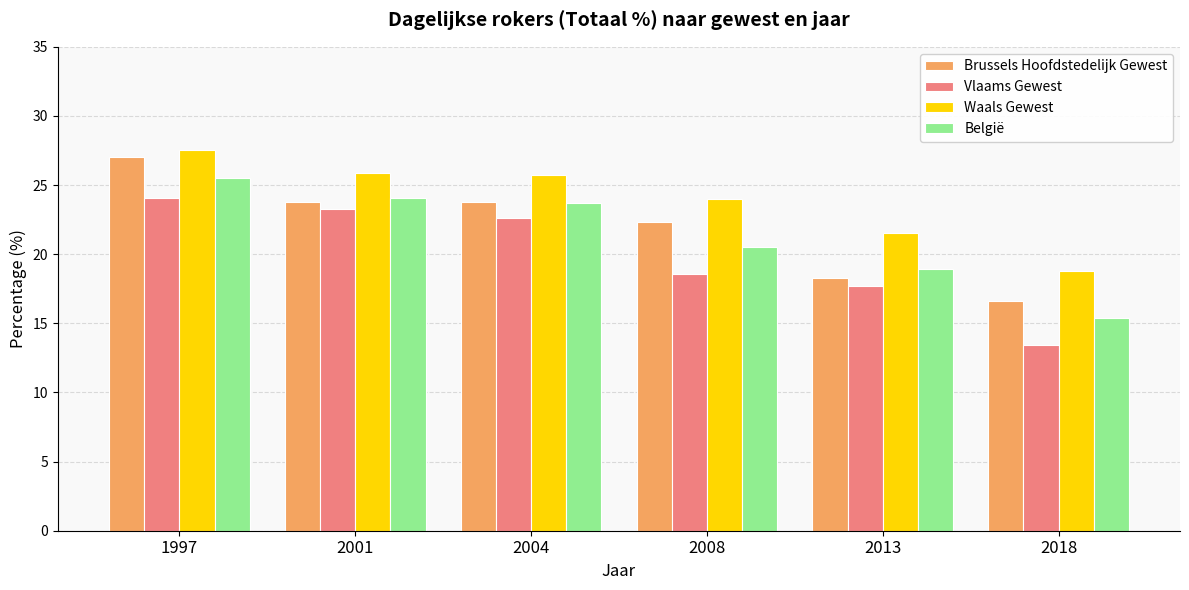

How many data points does each series have?

6